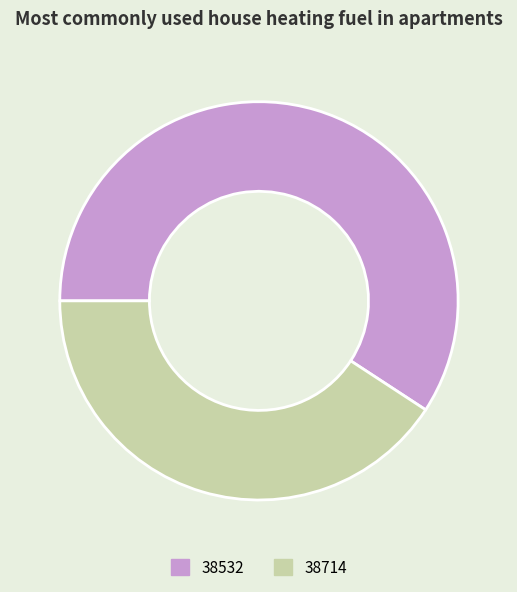

Which slice is the smallest?

38714